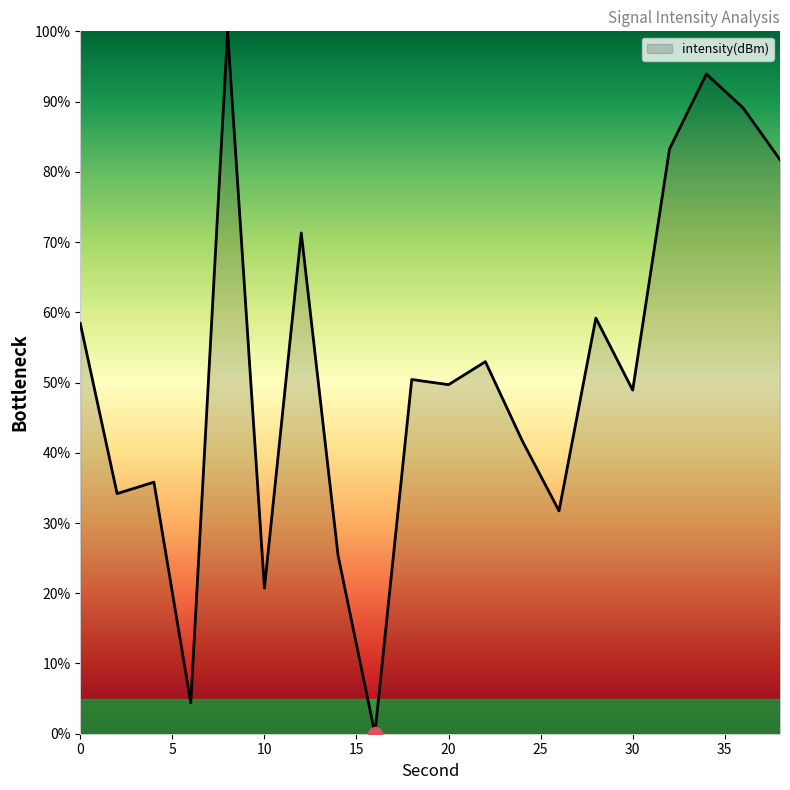

Count the number of categories in the chart.

20